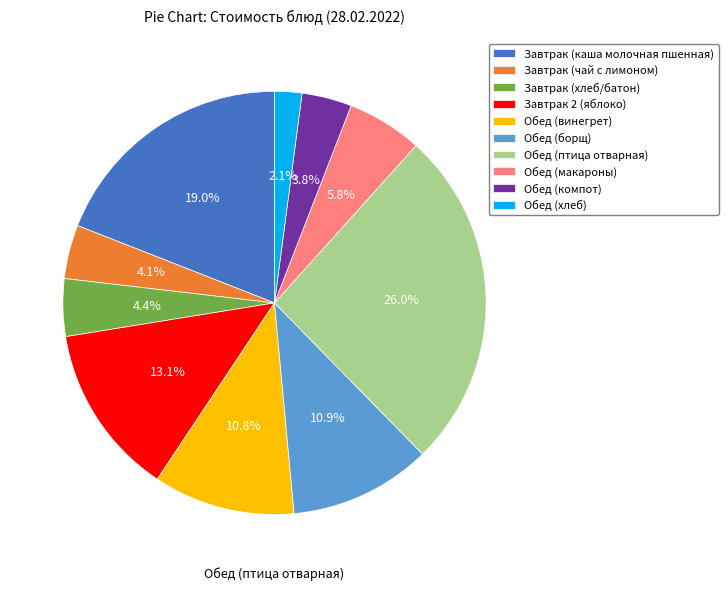

Which slice is the largest?

Обед (птица отварная)